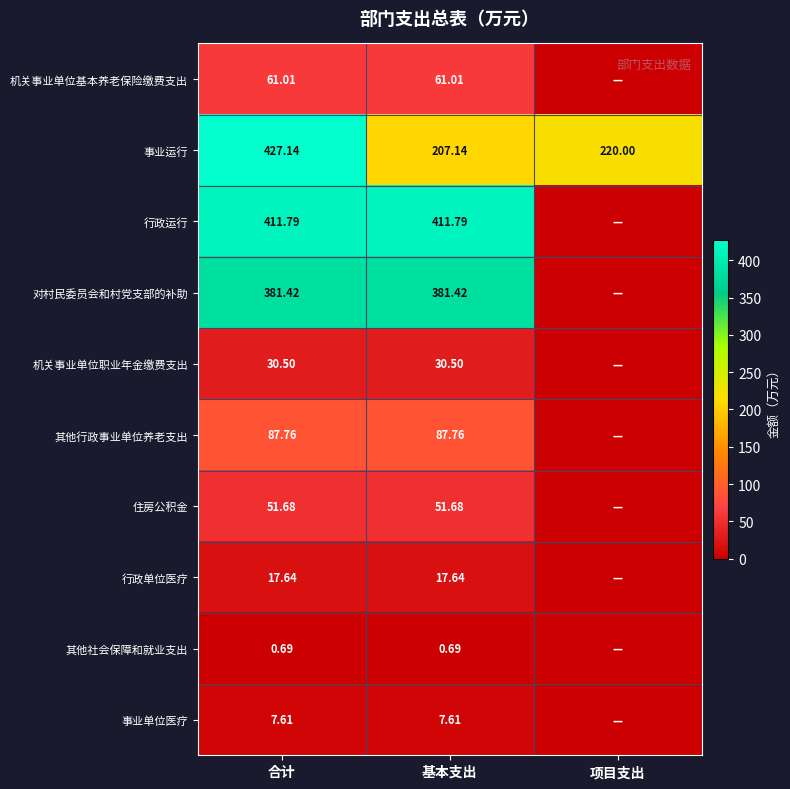

What is the sum of the 事业运行 values at 项目支出 and 合计?

647.1